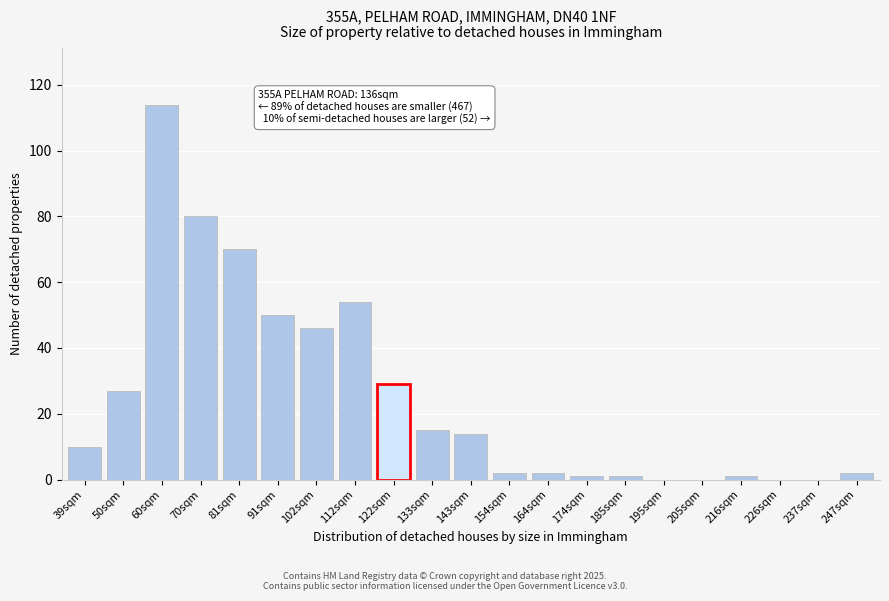

Reading left to right, what are all the values shown in this chart?

39sqm=10	50sqm=27	60sqm=114	70sqm=80	81sqm=70	91sqm=50	102sqm=46	112sqm=54	122sqm=29	133sqm=15	143sqm=14	154sqm=2	164sqm=2	174sqm=1	185sqm=1	195sqm=0	205sqm=0	216sqm=1	226sqm=0	237sqm=0	247sqm=2